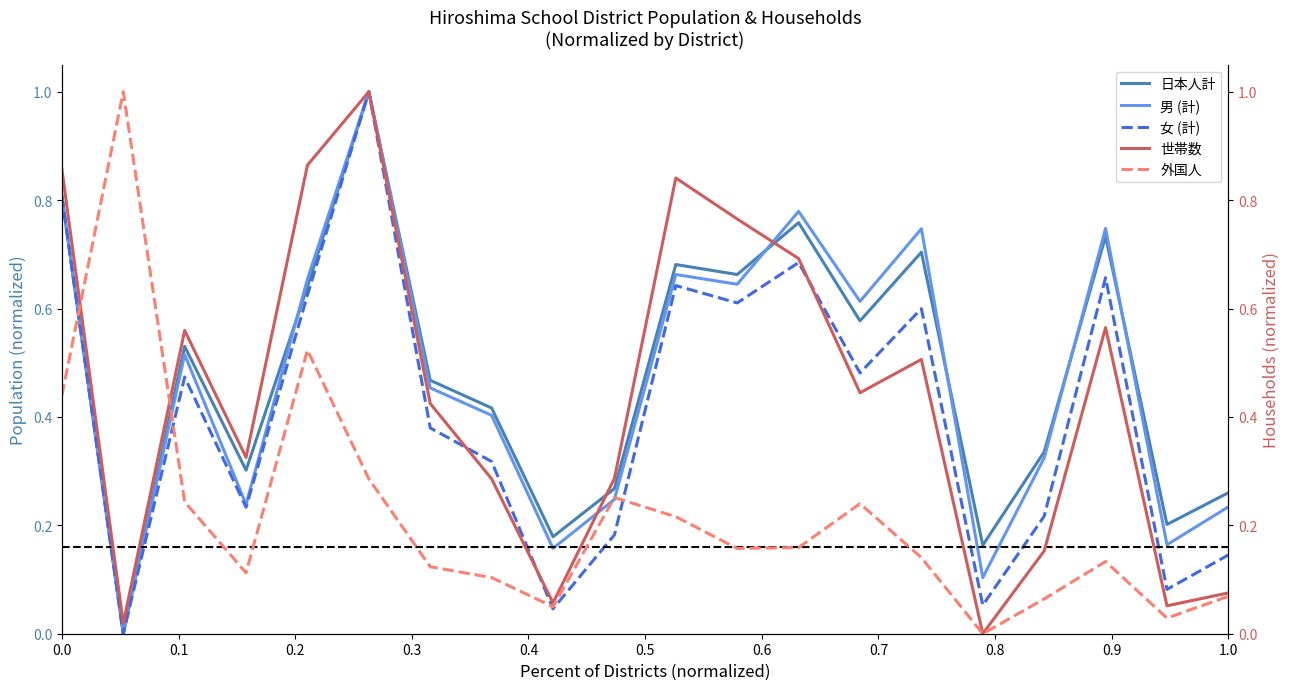

What is the highest value of the 日本人計 series?

1.0